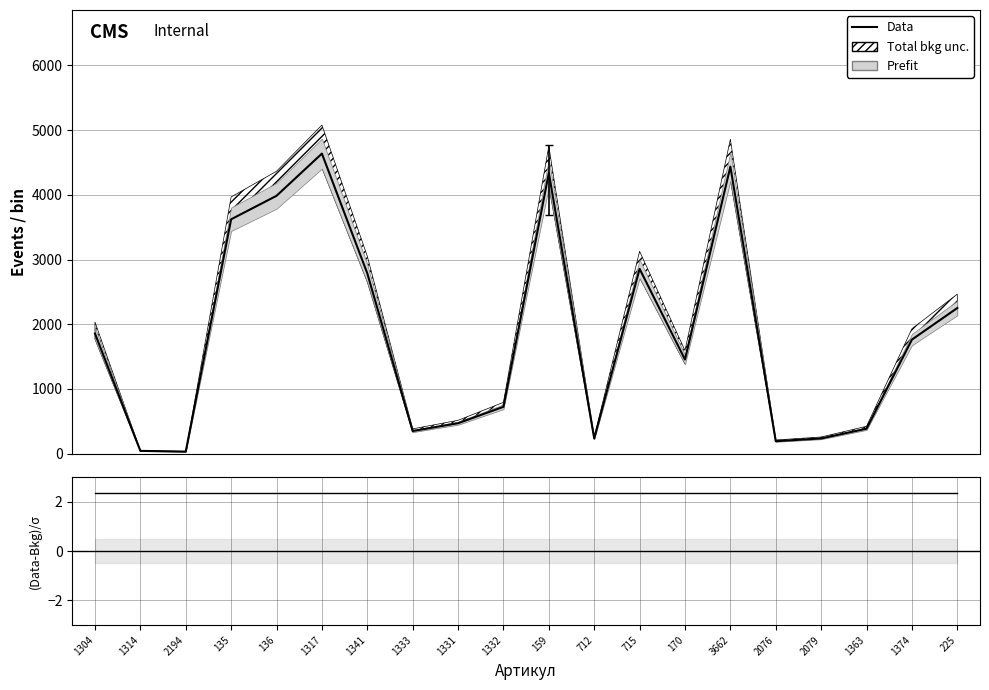

Where does the data first go above 1762?

1304